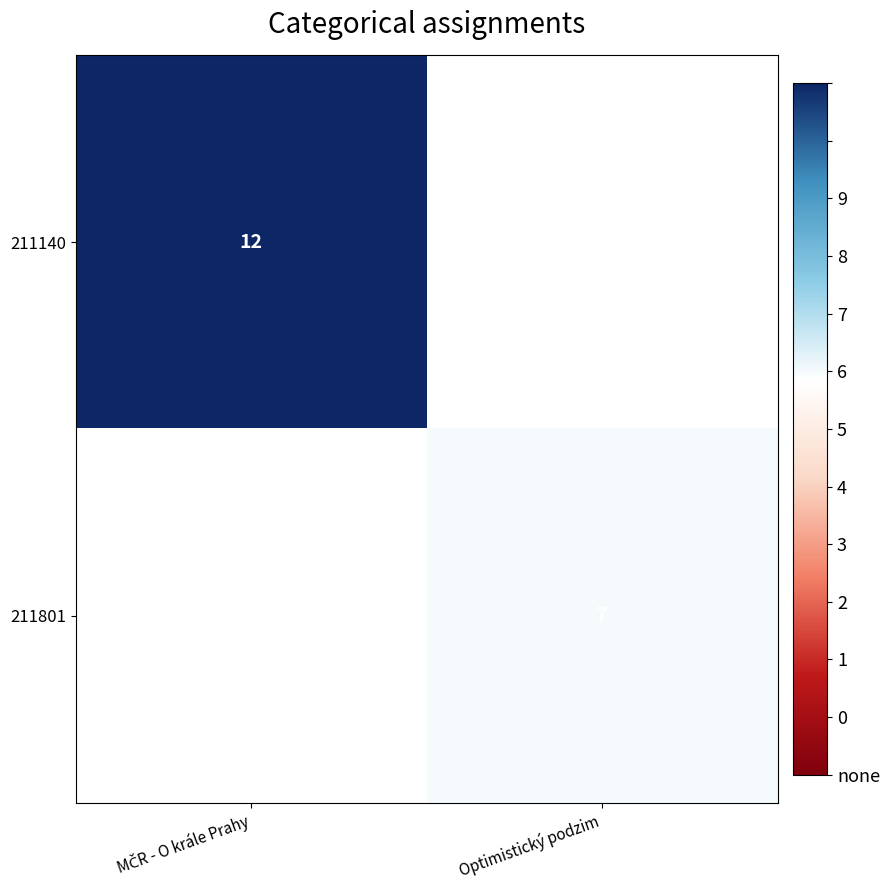

True or false: 211801 has a value of 12 at Optimistický podzim.

False